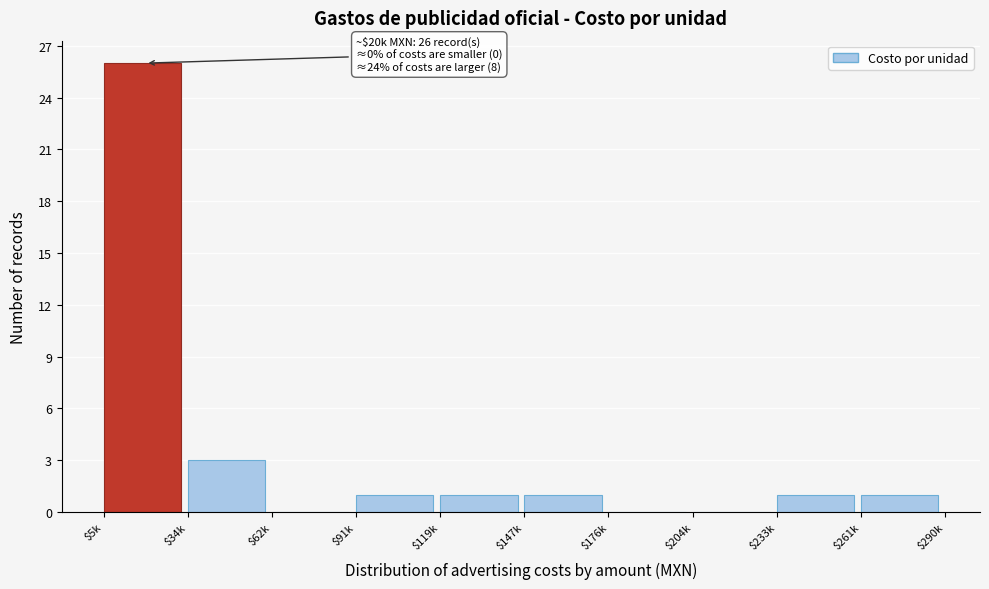

What is the maximum value shown in the chart?

26